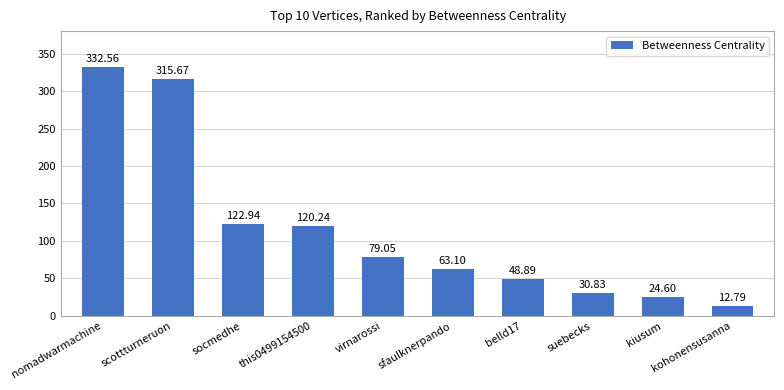

What is the change in value from nomadwarmachine to virnarossi?

-253.5